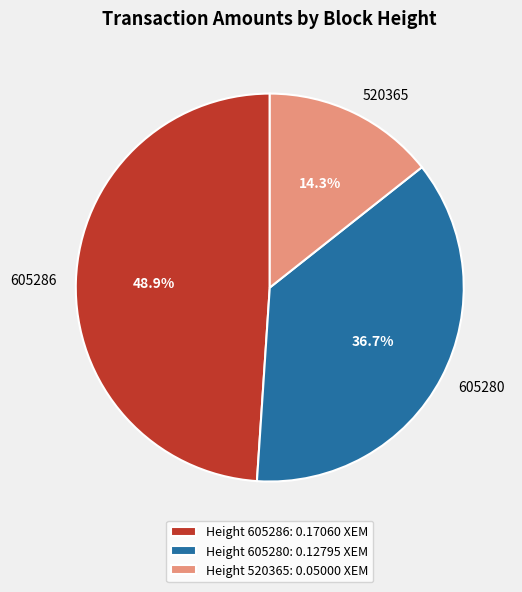

What percentage do 605280 and 520365 together represent?

51.1%